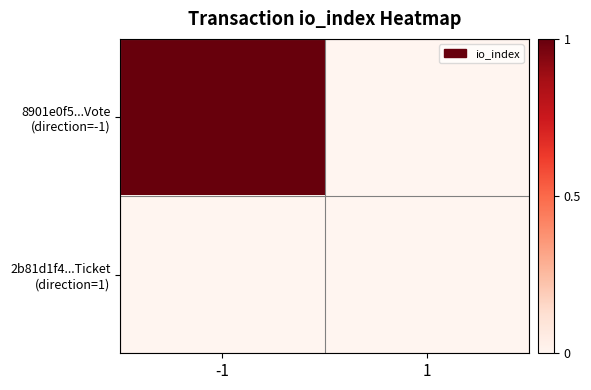

Between -1 and 1, which series saw the biggest shift?

8901e0f5...Vote (direction=-1)